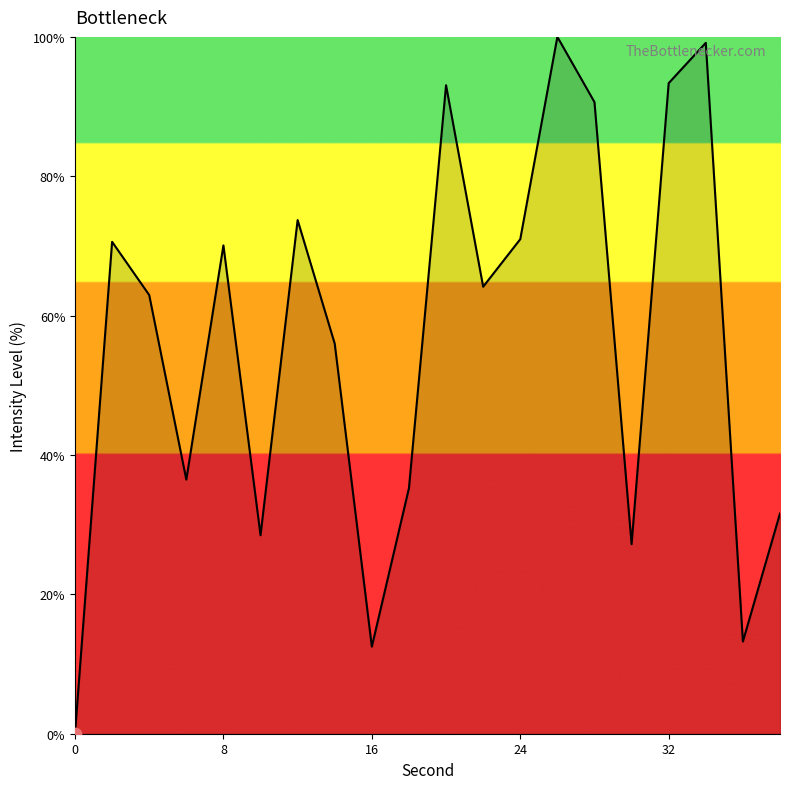

What is the maximum value shown in the chart?

100.0